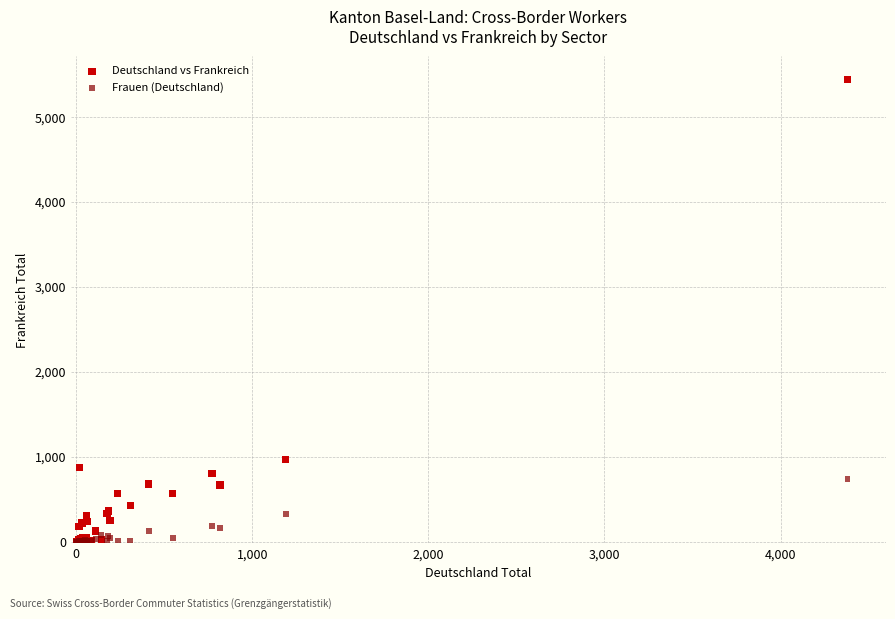

Which series has the largest Y range (max minus min)?

Deutschland vs Frankreich